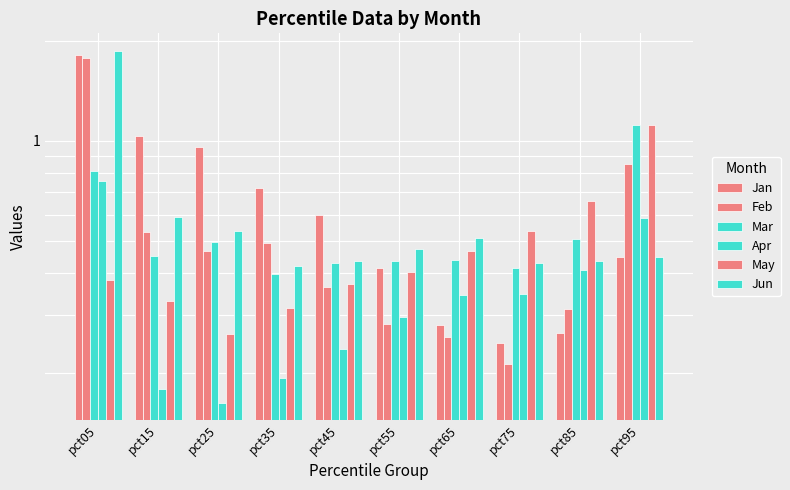

What is the difference between the highest and lowest values at pct15?

0.9